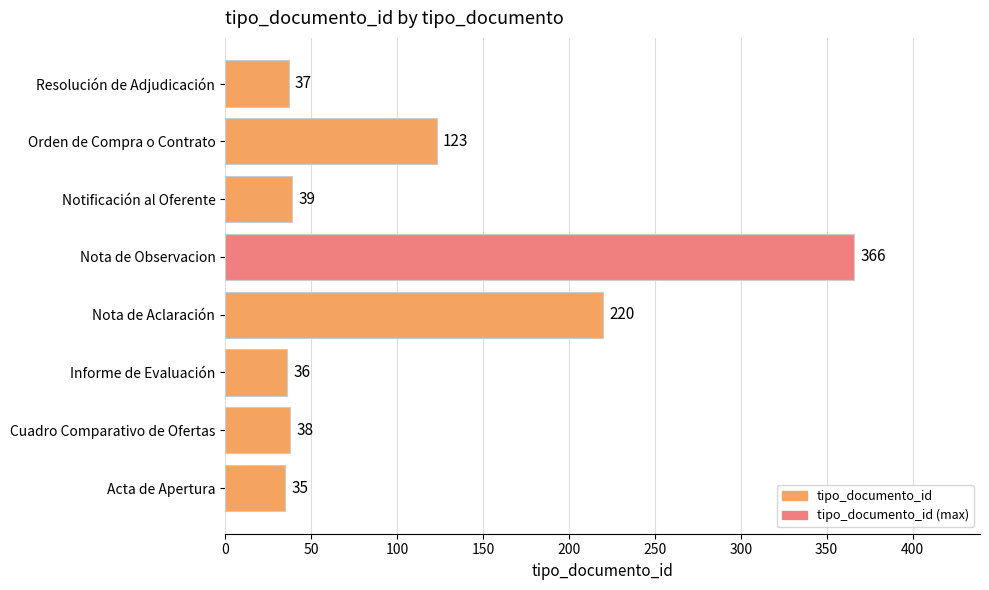

What is the difference between the maximum and minimum values?

331